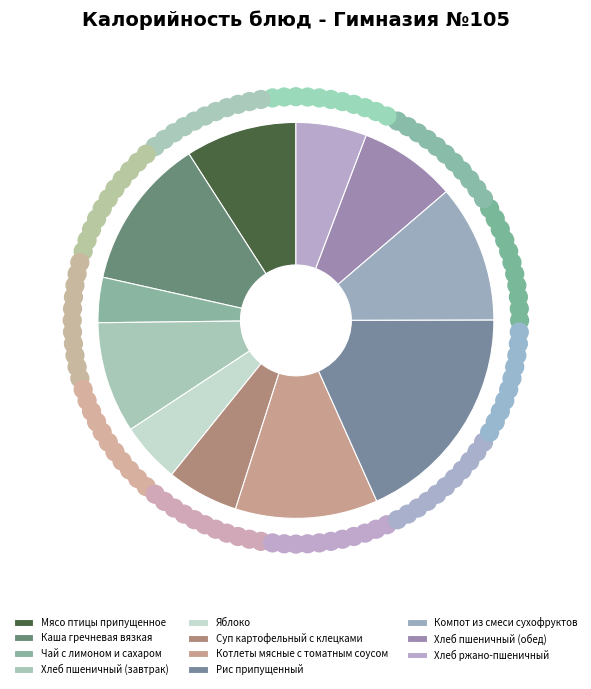

Which slice is the smallest?

Чай с лимоном и сахаром